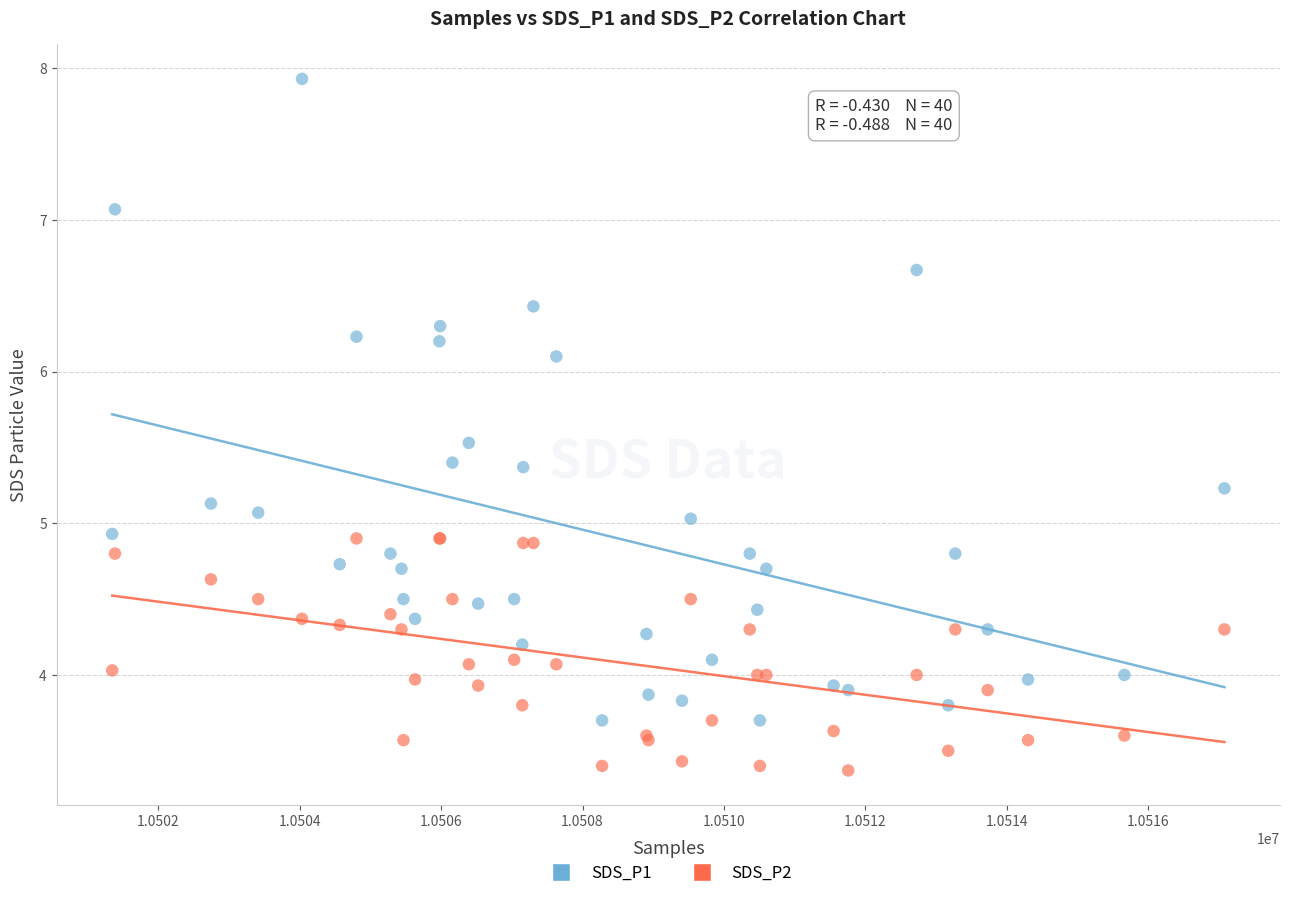

Which series has the widest spread of Y values?

SDS_P1